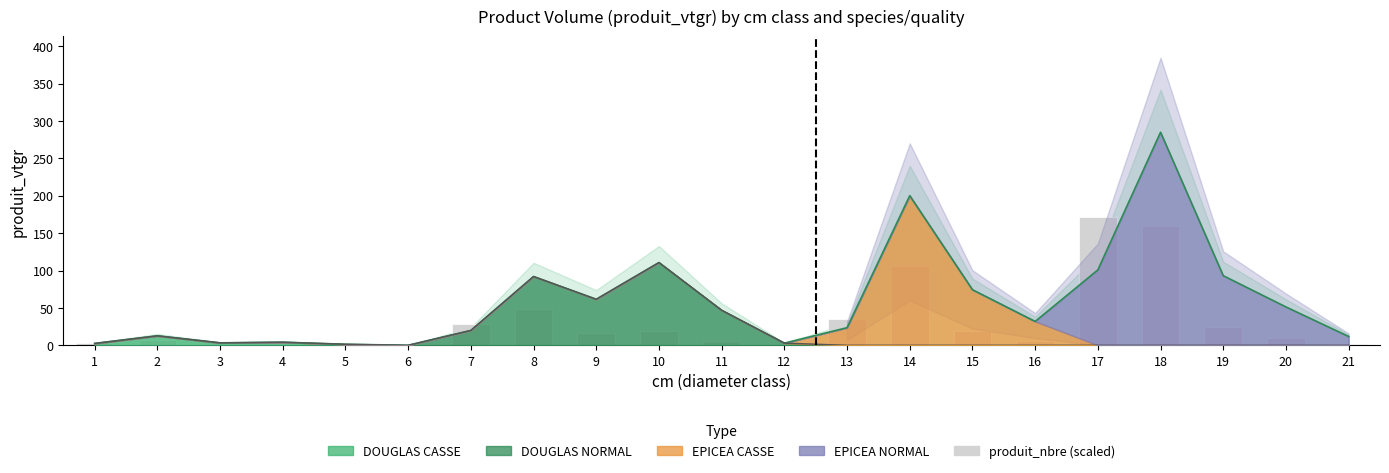

What is the value of the 2nd bar from the left?

6.9